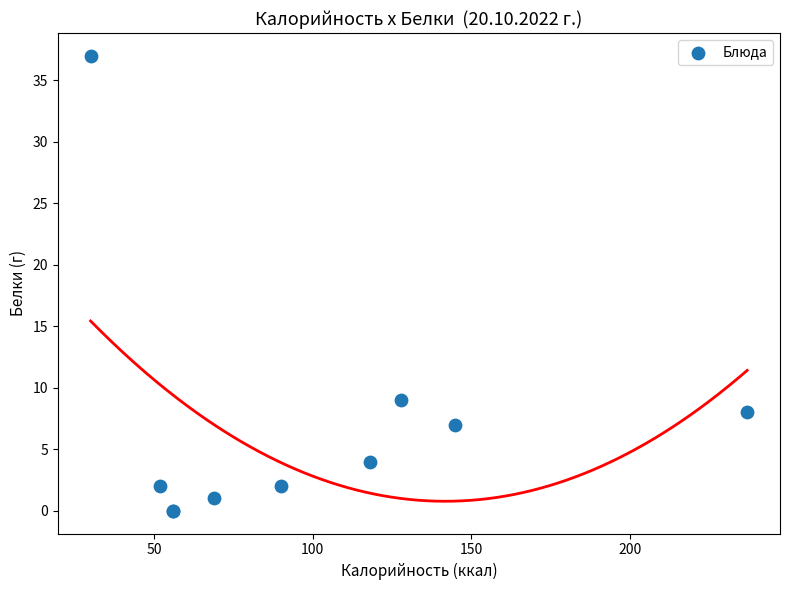

What Y value in the scatter plot is closest to 18?

9